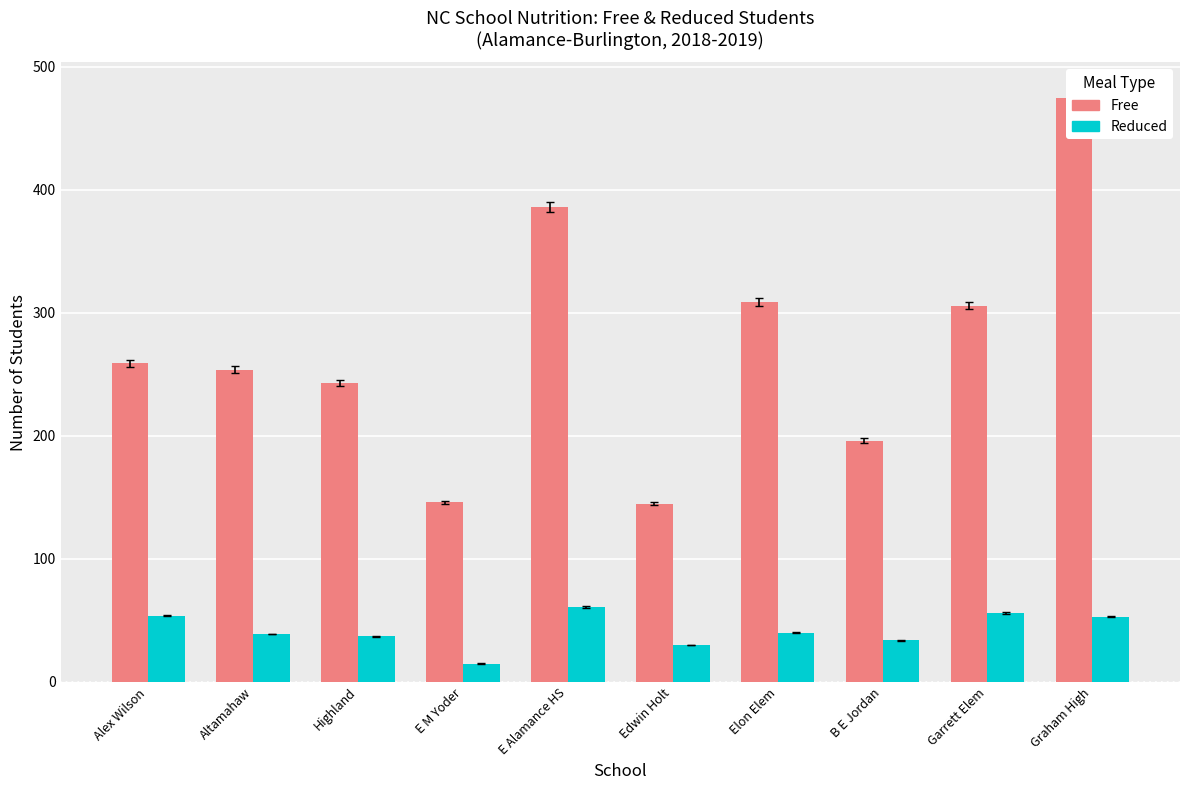

The value of Reduced at Edwin Holt is 30. True or false?

True